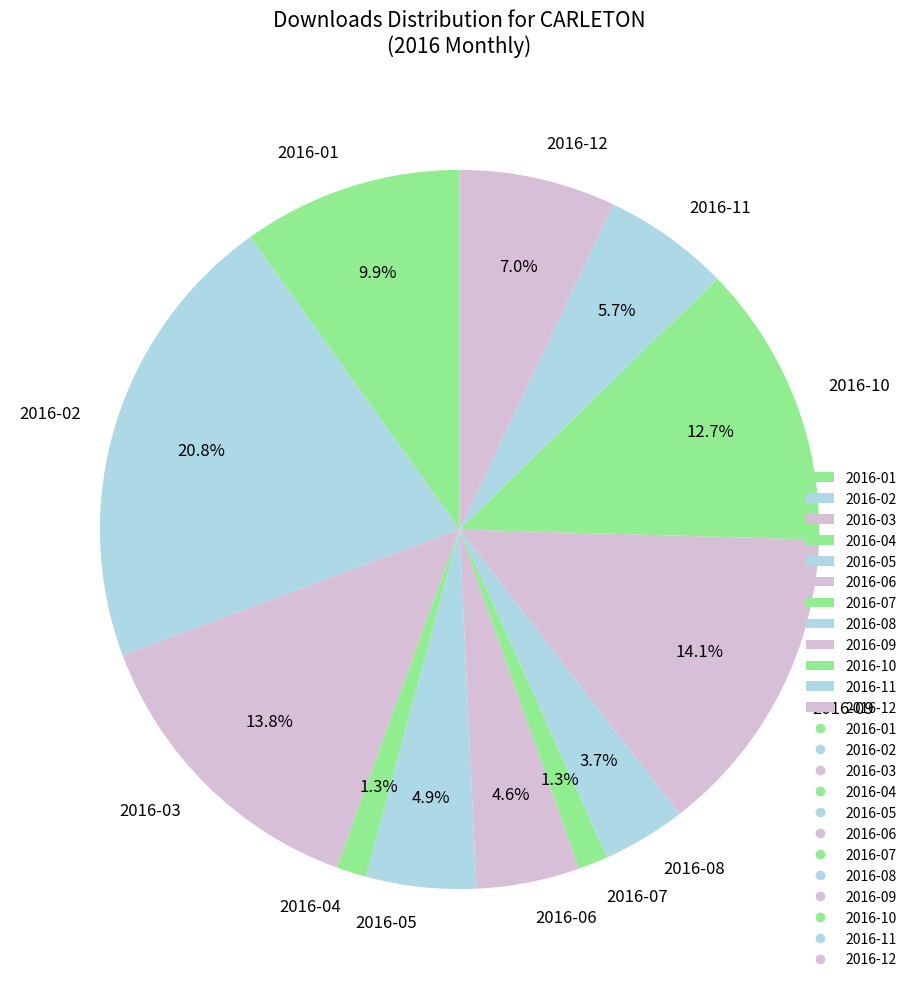

To the nearest percent, what percentage of the pie is 2016-07?

1%